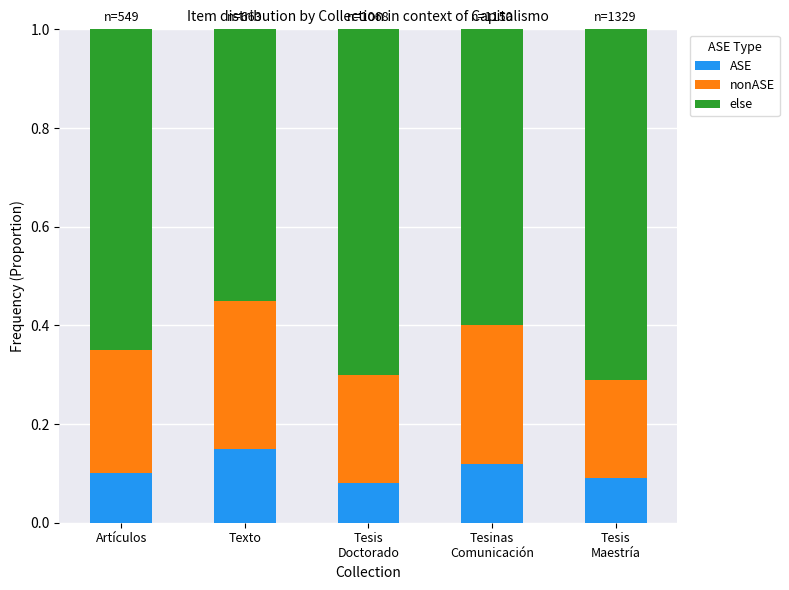

What is the sum of all ASE values?

0.5